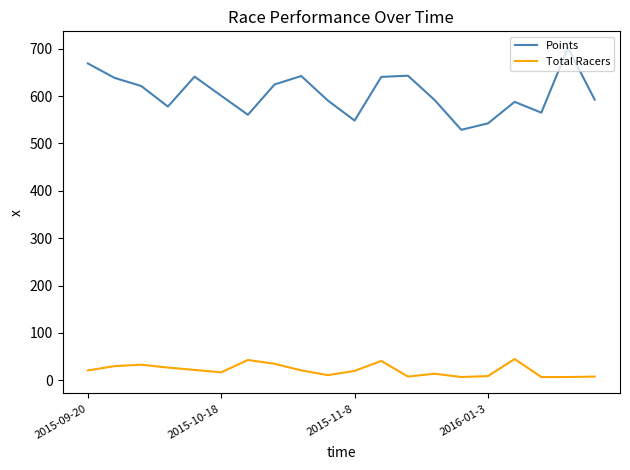

True or false: Points and Total Racers cross at least once.

False